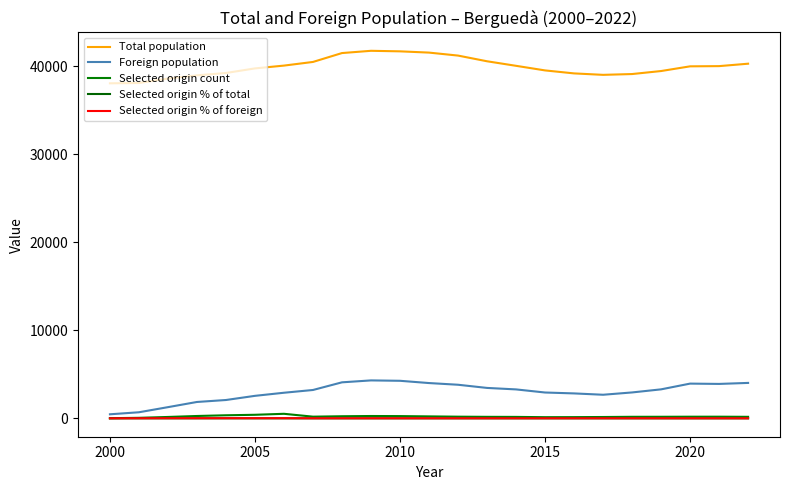

How many lines are shown in the chart?

5